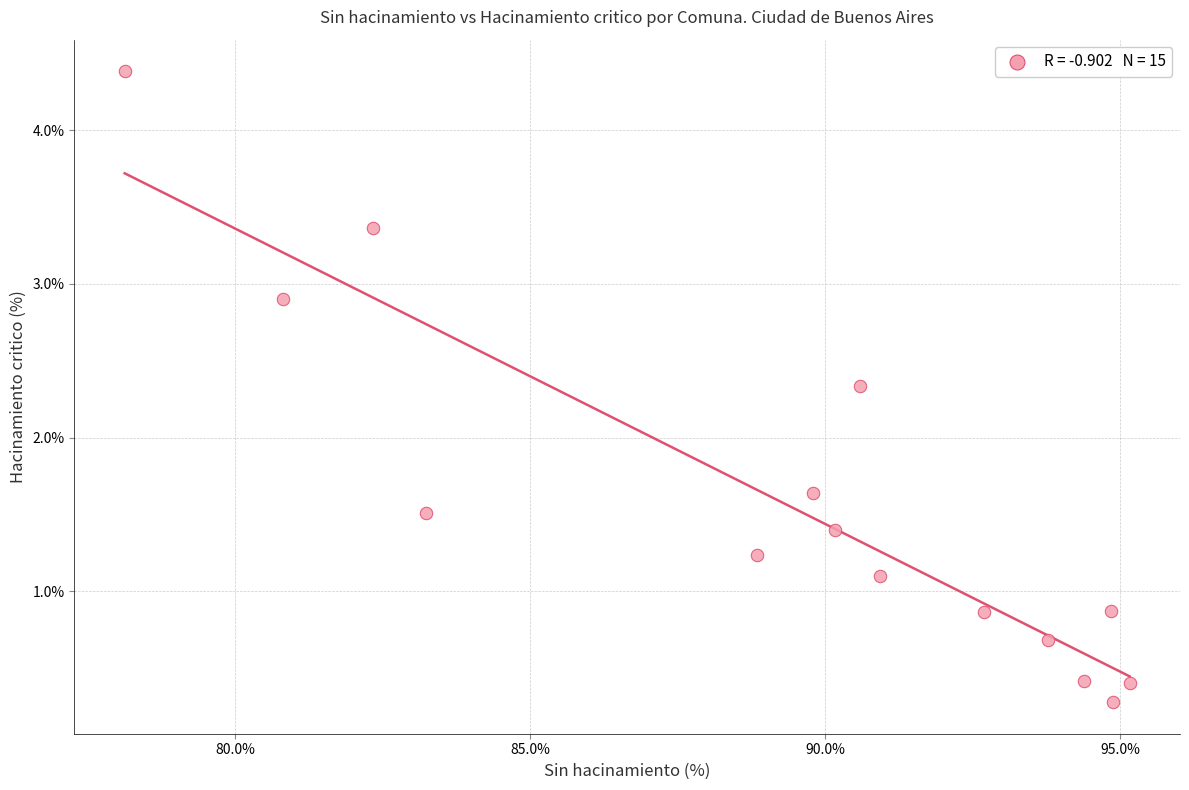

What is the range of Y values (max minus min)?

4.1